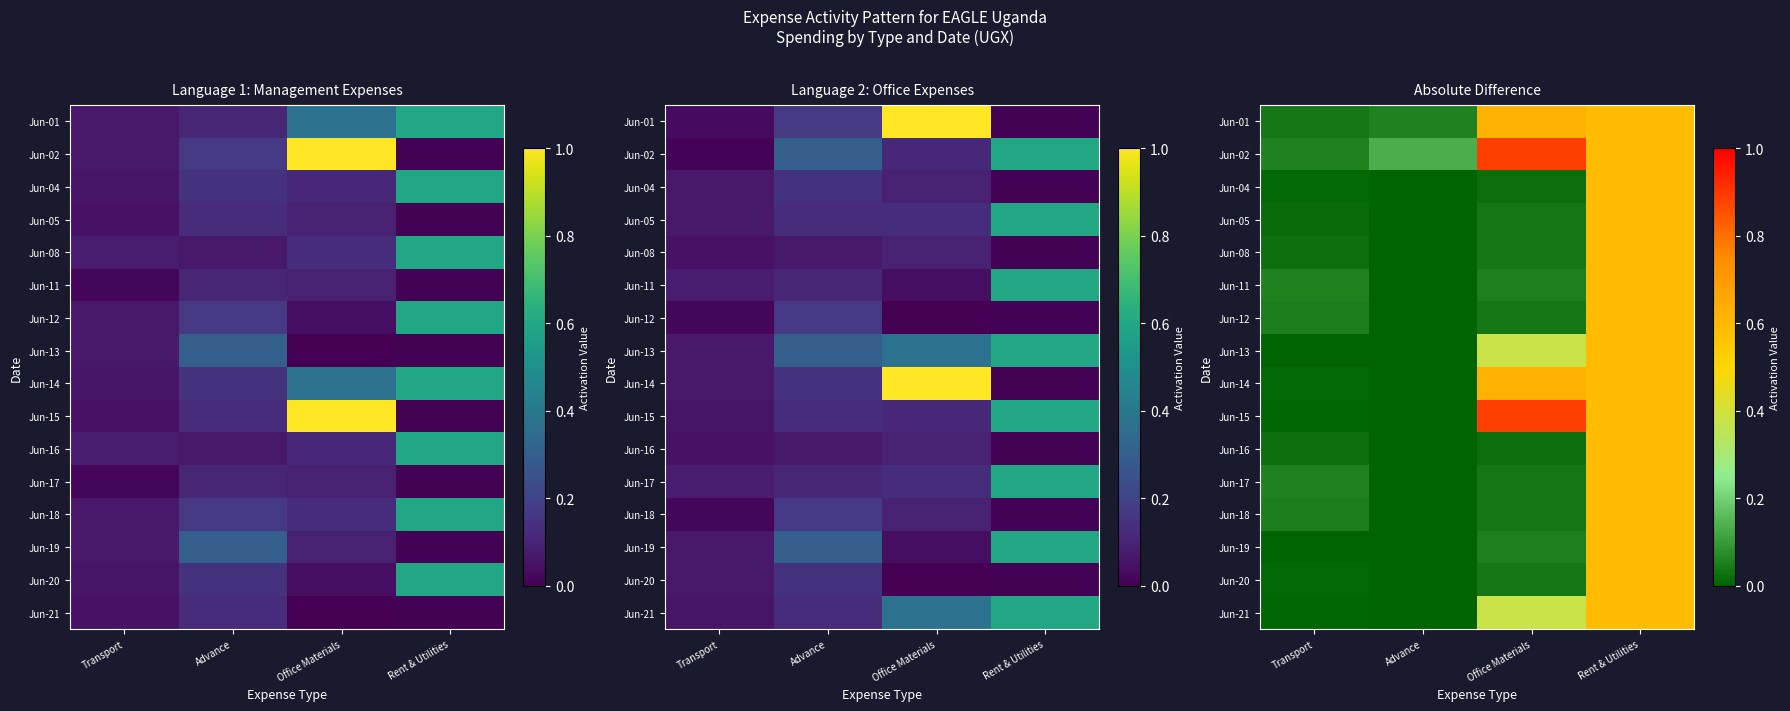

How many values in Jun-18 are above zero?

3